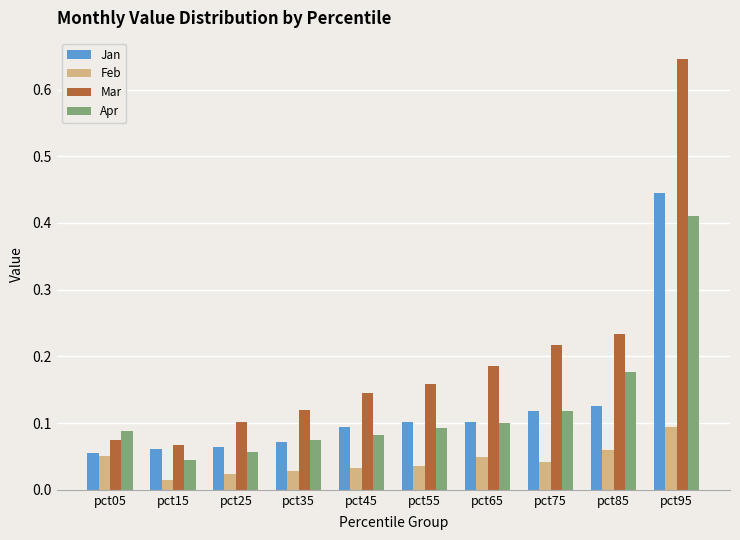

List the series in order of their peak value, lowest first.

Feb, Apr, Jan, Mar